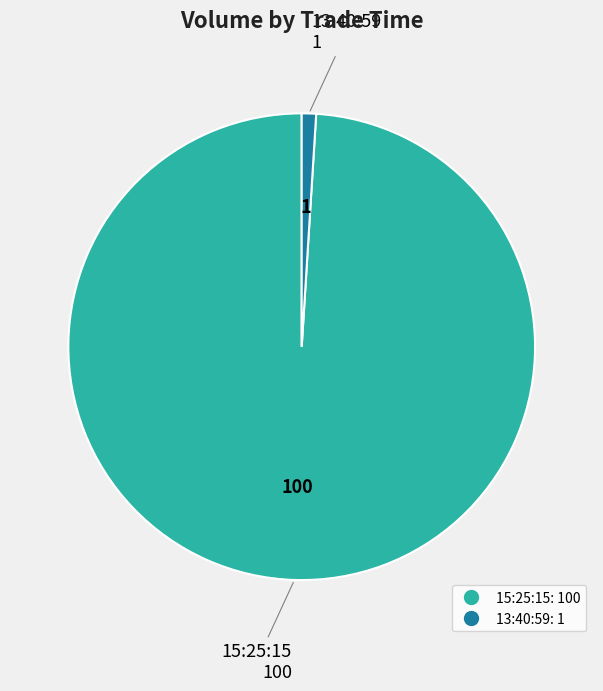

The 13:40:59 slice represents 1% of the pie. True or false?

True